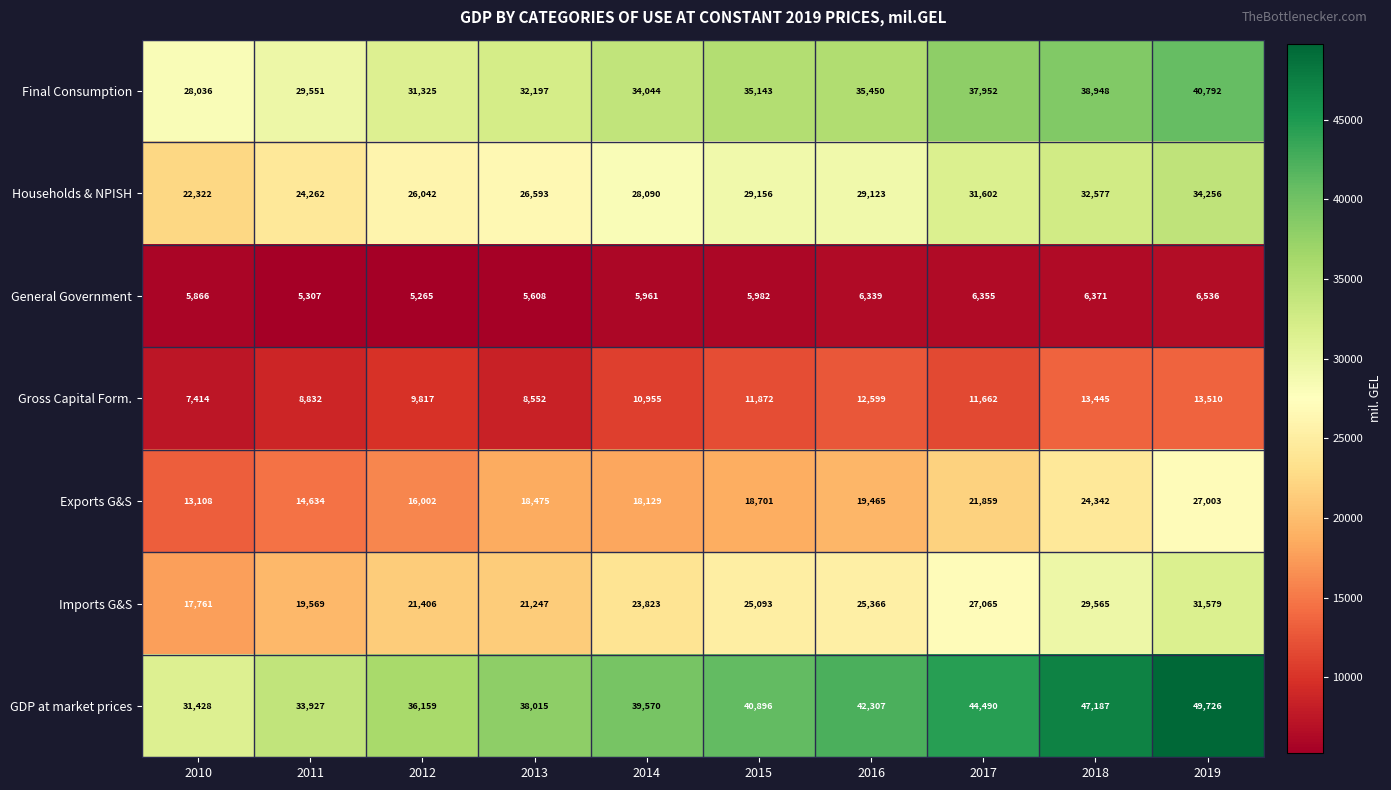

What is the difference between the highest and lowest values at 2013?

32407